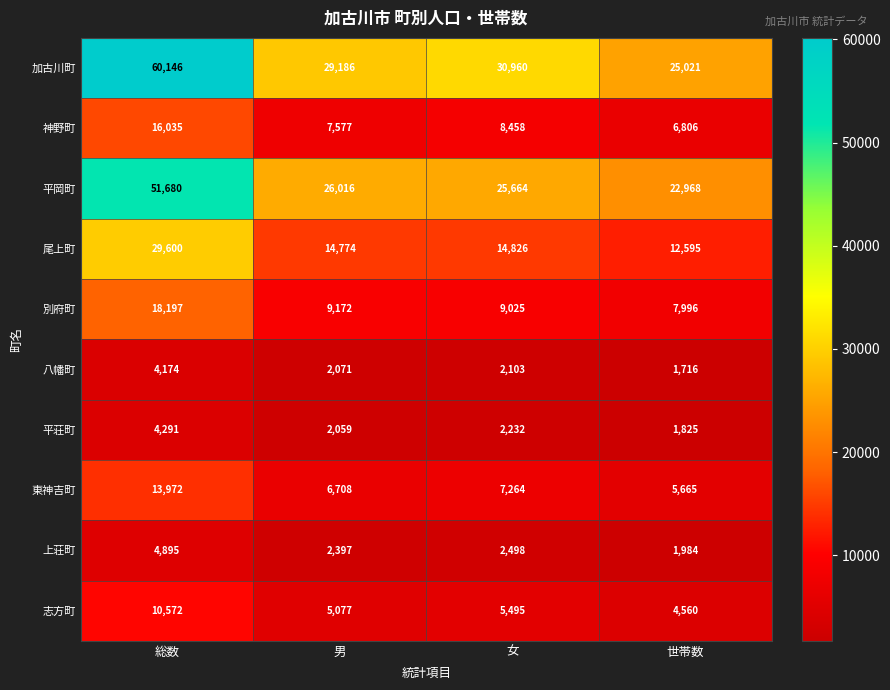

What is the approximate value of 平岡町 at 男, to the nearest 50?

26000